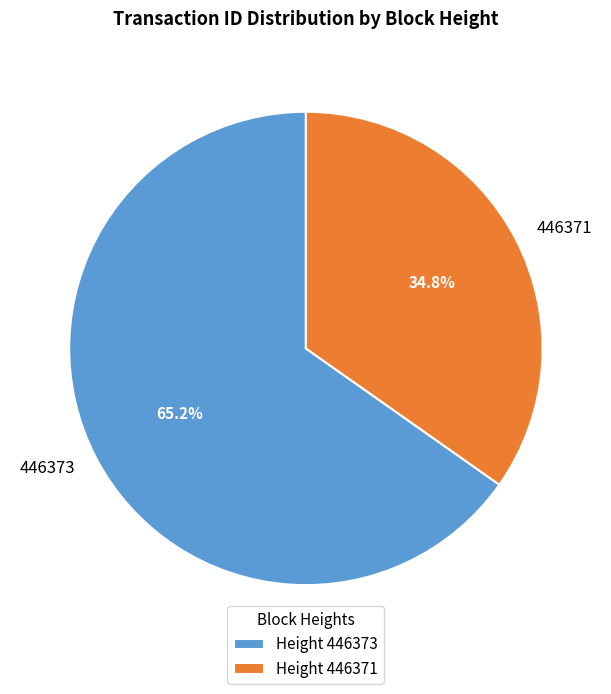

Rank the categories by value from highest to lowest.

446373, 446371